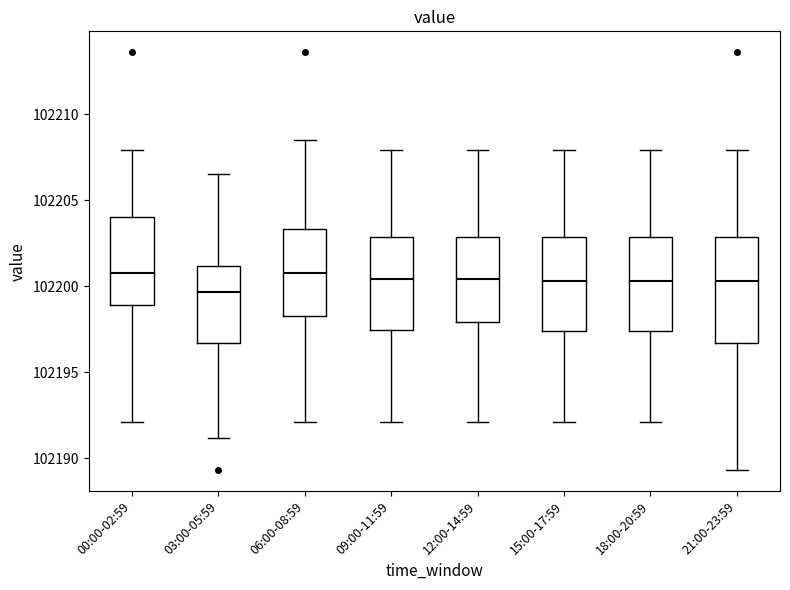

Reading left to right, transcribe this box plot: for each box, give where its median line is, the range the box spans, and where its two whiskers end, as read against the y-axis. The values are not printed on the chart, so give them approximately, as read against the axis.

00:00-02:59: median 102201.0, box 102199.0 to 102204.0, whiskers 102192.0 to 102208.0
03:00-05:59: median 102199.5, box 102196.5 to 102201.0, whiskers 102191.0 to 102206.5
06:00-08:59: median 102201.0, box 102198.5 to 102203.5, whiskers 102192.0 to 102208.5
09:00-11:59: median 102200.5, box 102197.5 to 102203.0, whiskers 102192.0 to 102208.0
12:00-14:59: median 102200.5, box 102198.0 to 102203.0, whiskers 102192.0 to 102208.0
15:00-17:59: median 102200.5, box 102197.5 to 102203.0, whiskers 102192.0 to 102208.0
18:00-20:59: median 102200.5, box 102197.5 to 102203.0, whiskers 102192.0 to 102208.0
21:00-23:59: median 102200.5, box 102196.5 to 102203.0, whiskers 102189.5 to 102208.0